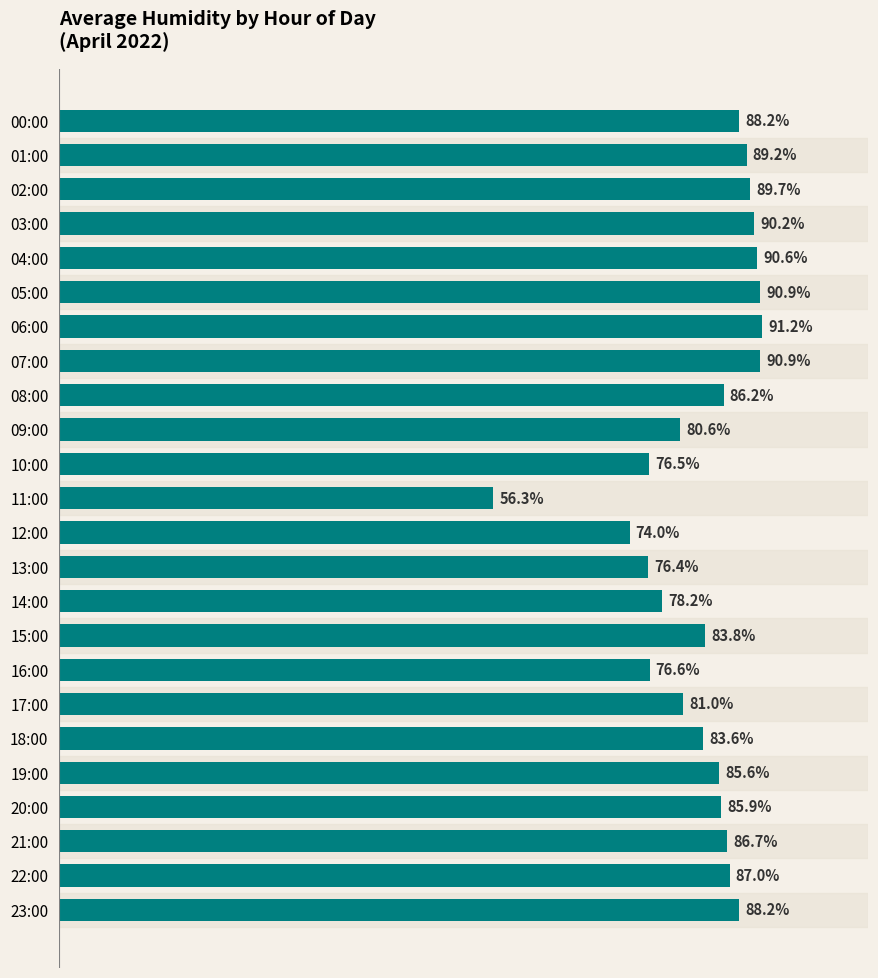

Where is the data nearest to the value 73?

12:00